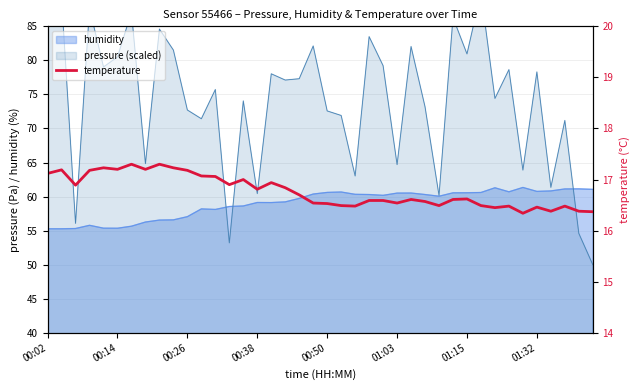

At which category does the chart reach its peak across all series?

01:15